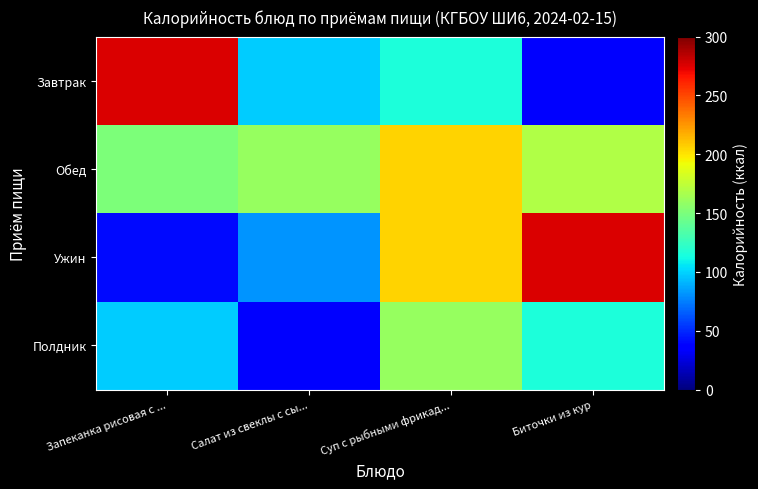

Which category has the highest value across all series?

Запеканка рисовая с ...